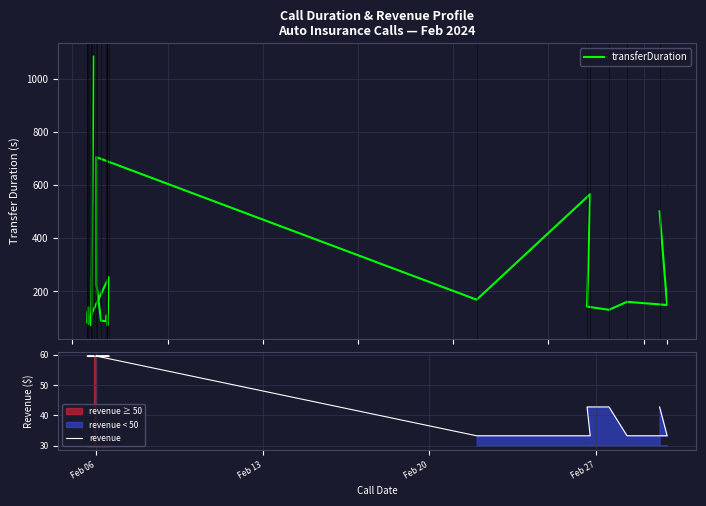

True or false: transferDuration and revenue intersect in this chart.

False